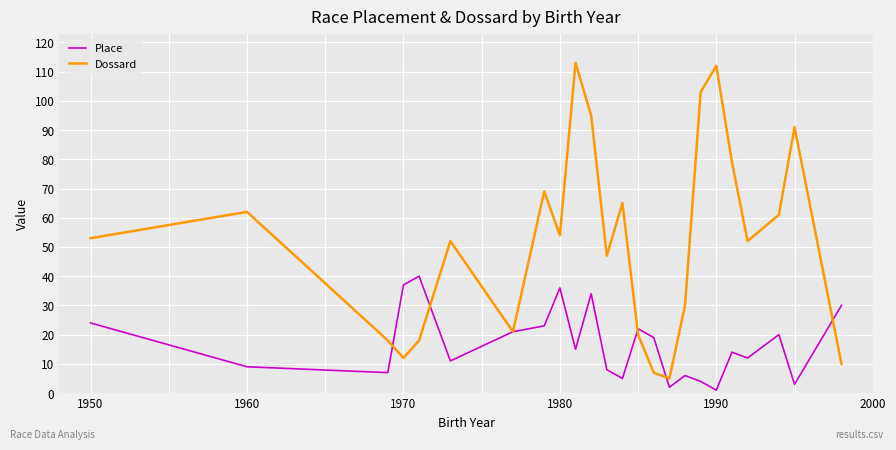

Which series has the largest range (max minus min)?

Dossard